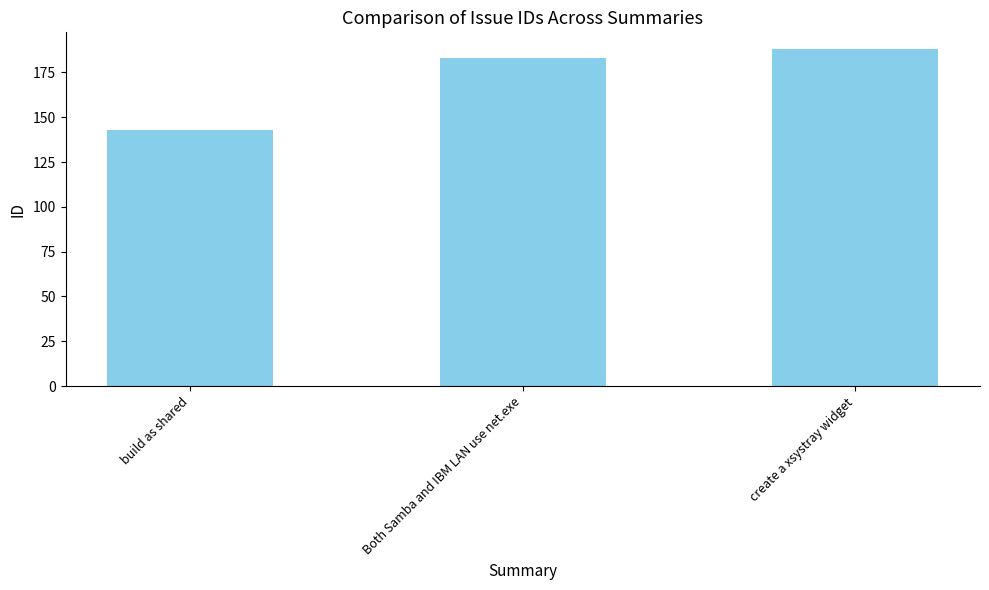

What is the sum of the values at Both Samba and IBM LAN use net.exe and build as shared?

326